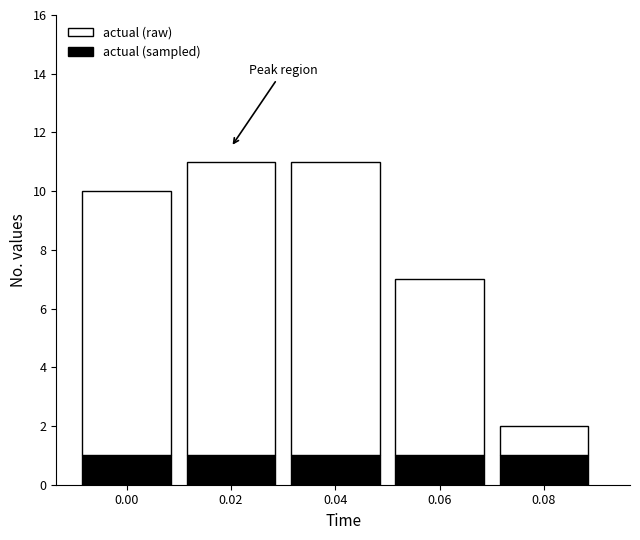

Reading left to right, list the values for the actual (sampled) series.

0.00=1	0.02=1	0.04=1	0.06=1	0.08=1